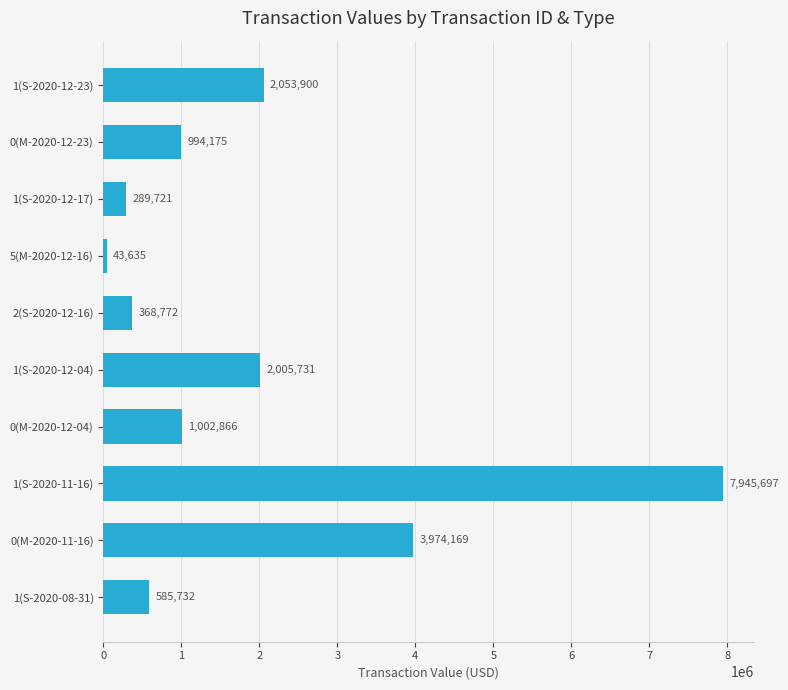

Which label corresponds to the largest value in the chart?

1(S-2020-11-16)